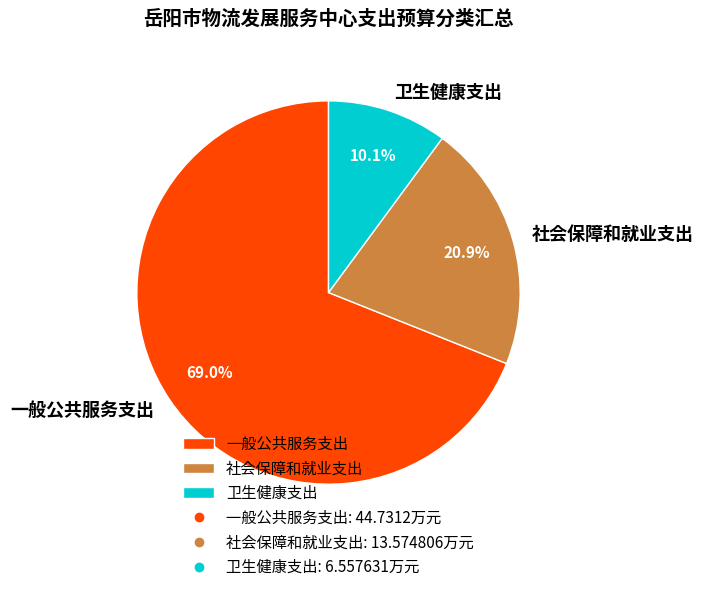

Combined, what portion of the pie is 一般公共服务支出 and 社会保障和就业支出?

89.9%